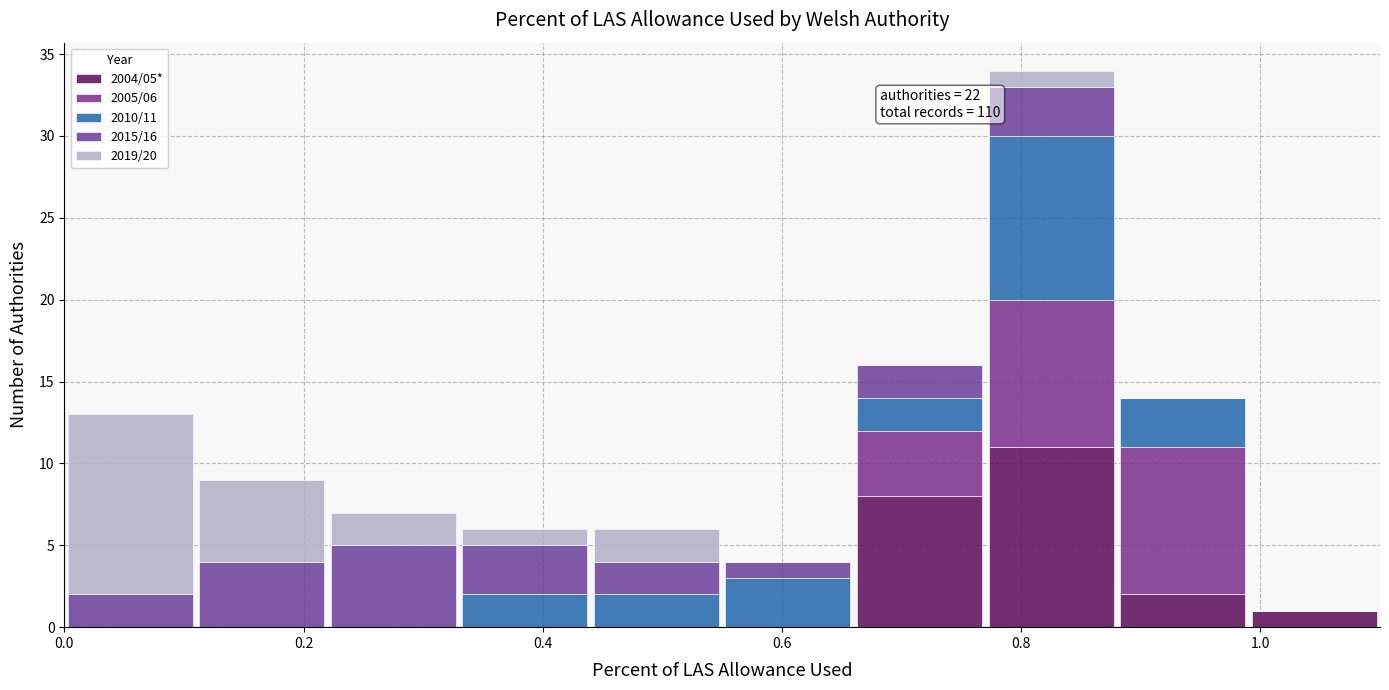

Which range on the x-axis has the tallest stacked bar (by total height)?

0.77 to 0.88